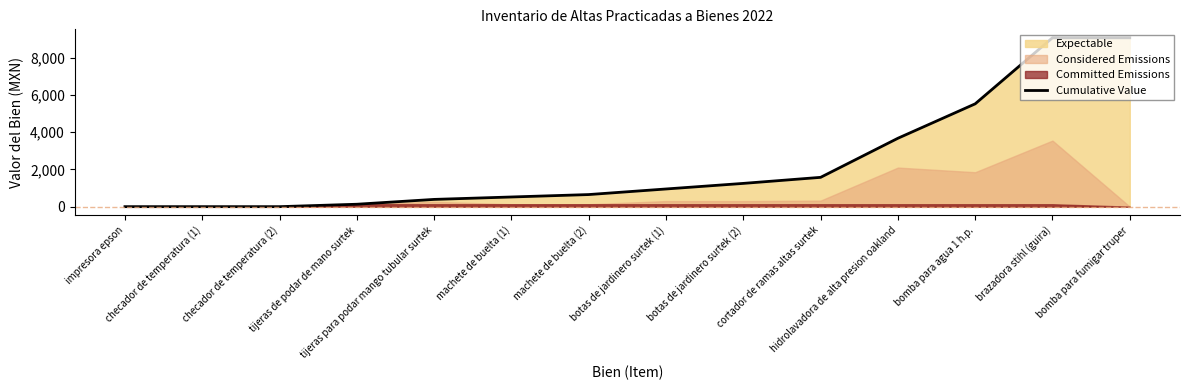

True or false: there are more than 1 points higher than both neighbors.

False